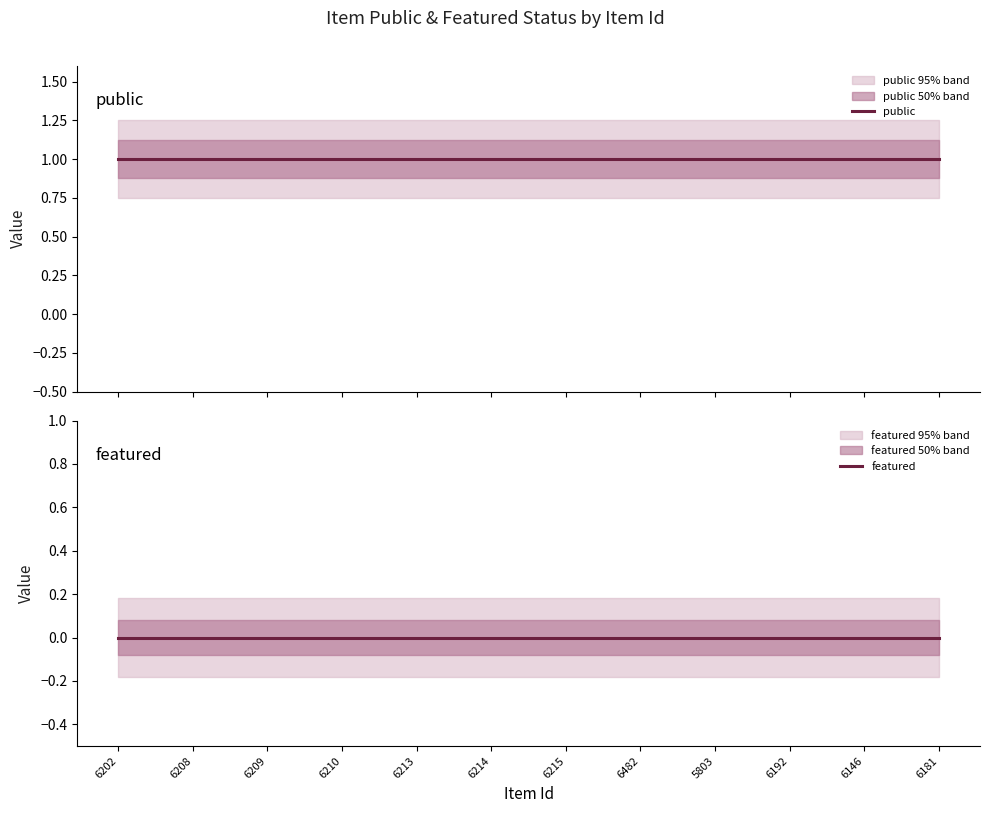

At which label does public reach its peak?

6202